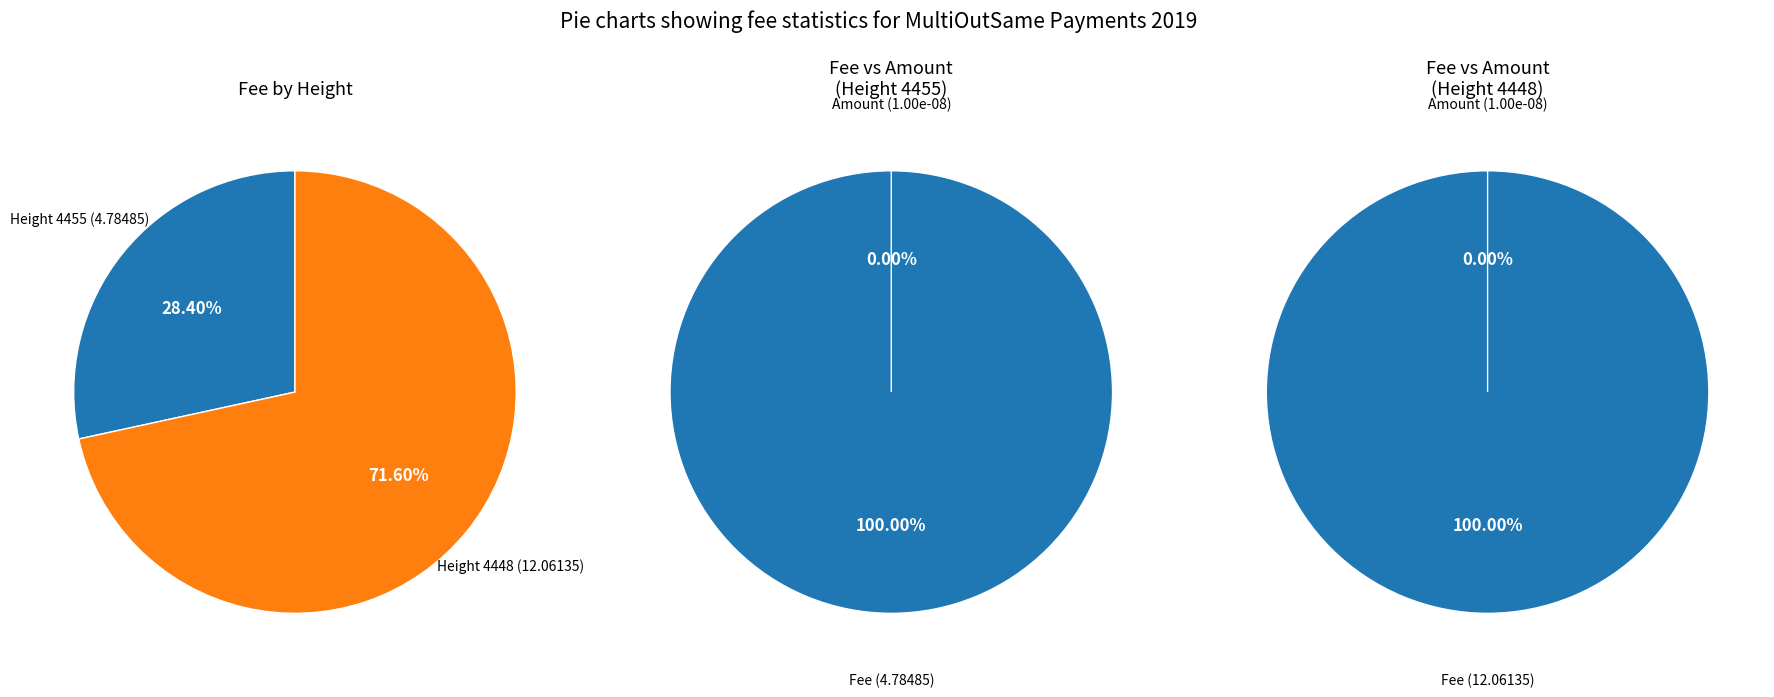

Is there any slice that represents more than half of the pie?

Yes